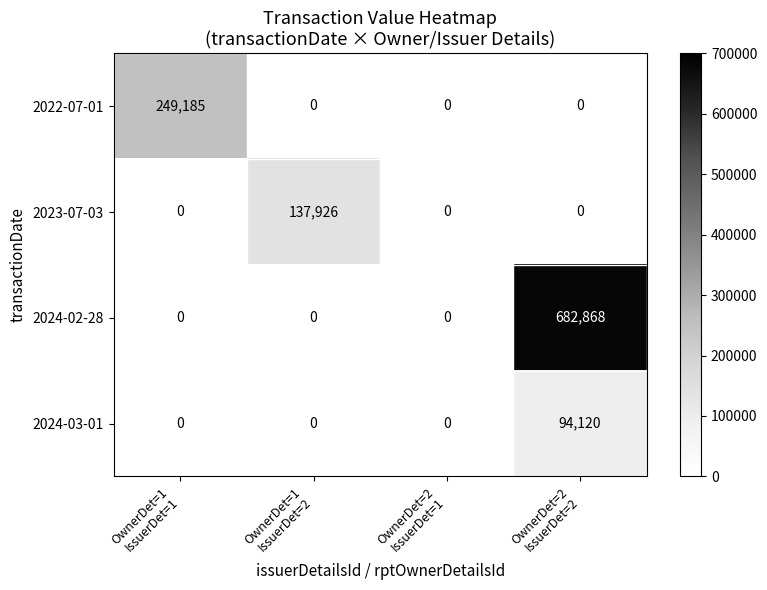

How many values in 2022-07-01 are above zero?

1